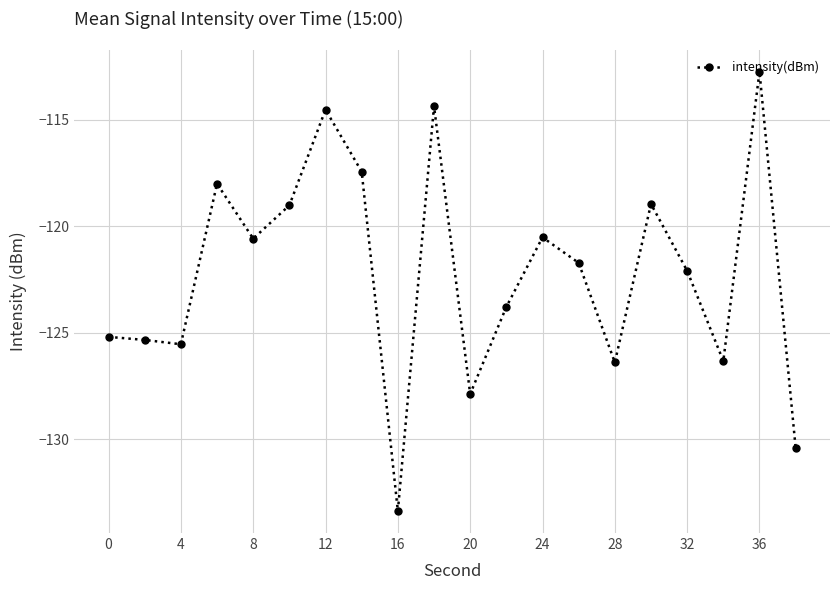

What is the sum of all values?

-2444.2